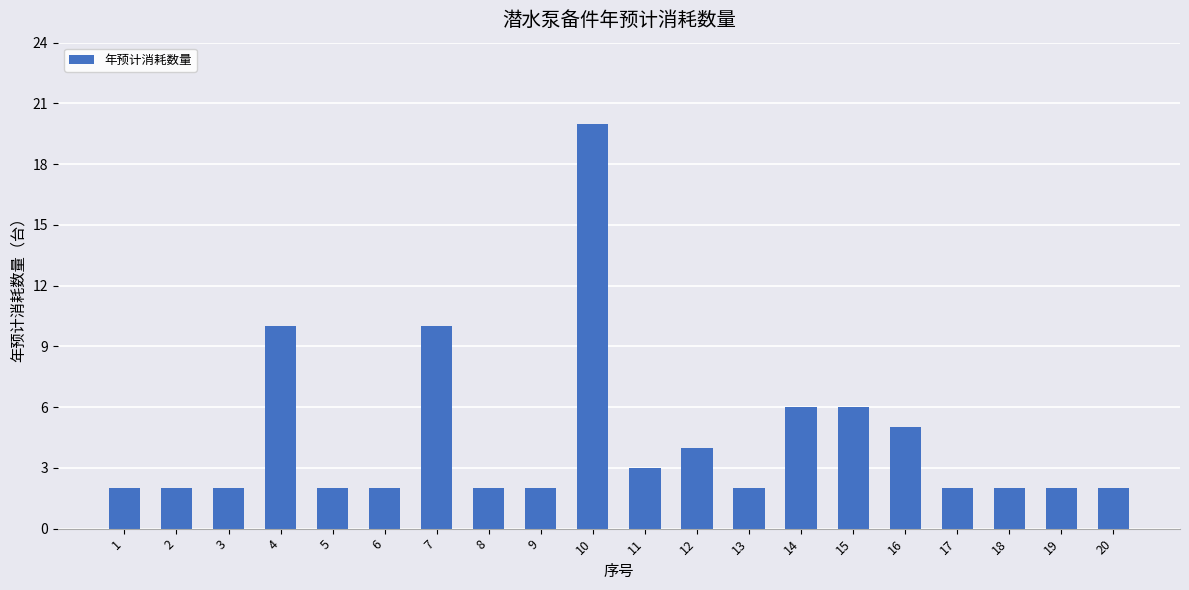

Does the chart contain stacked bars?

No